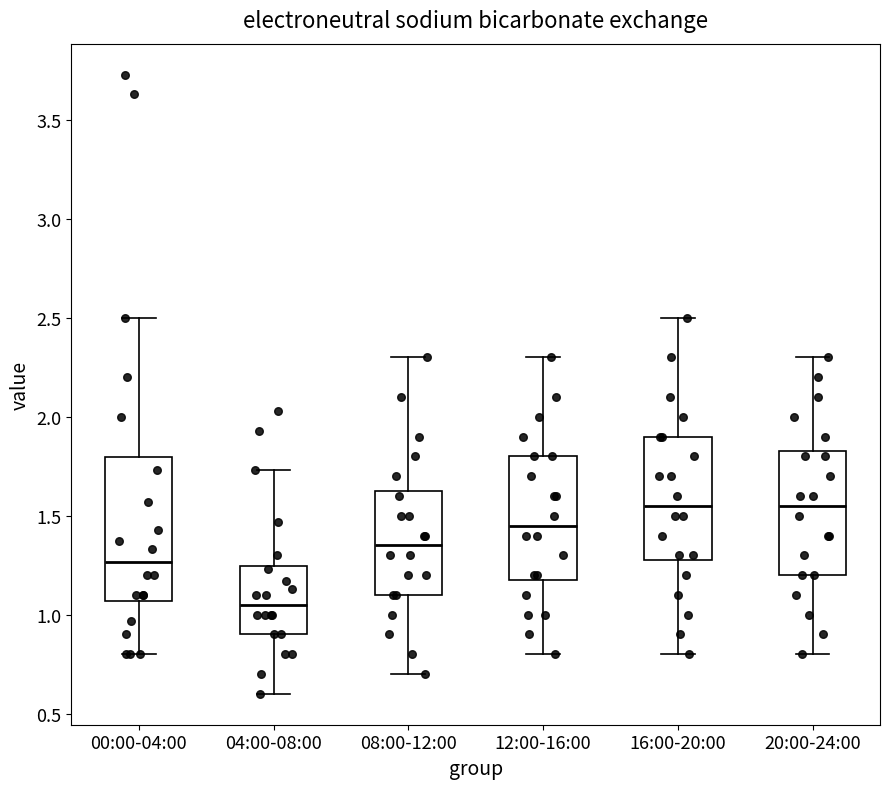

Reading left to right, transcribe this box plot: for each box, give where its median line is, the range the box spans, and where its two whiskers end, as read against the y-axis. The values are not printed on the chart, so give them approximately, as read against the axis.

00:00-04:00: median 1.25, box 1.05 to 1.80, whiskers 0.80 to 2.50
04:00-08:00: median 1.05, box 0.90 to 1.25, whiskers 0.60 to 1.75
08:00-12:00: median 1.35, box 1.10 to 1.65, whiskers 0.70 to 2.30
12:00-16:00: median 1.45, box 1.20 to 1.80, whiskers 0.80 to 2.30
16:00-20:00: median 1.55, box 1.30 to 1.90, whiskers 0.80 to 2.50
20:00-24:00: median 1.55, box 1.20 to 1.85, whiskers 0.80 to 2.30